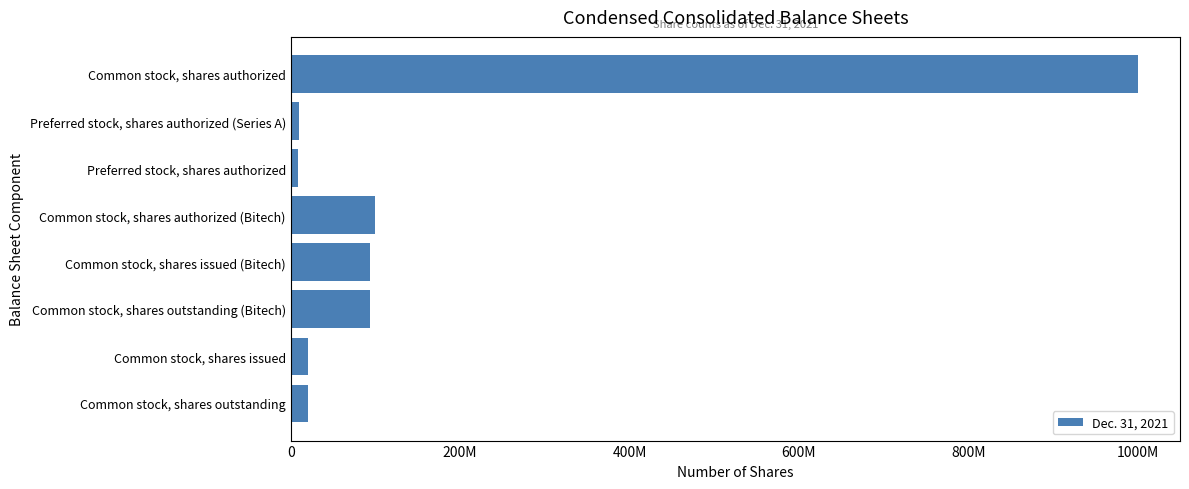

Does the chart contain any negative values?

No